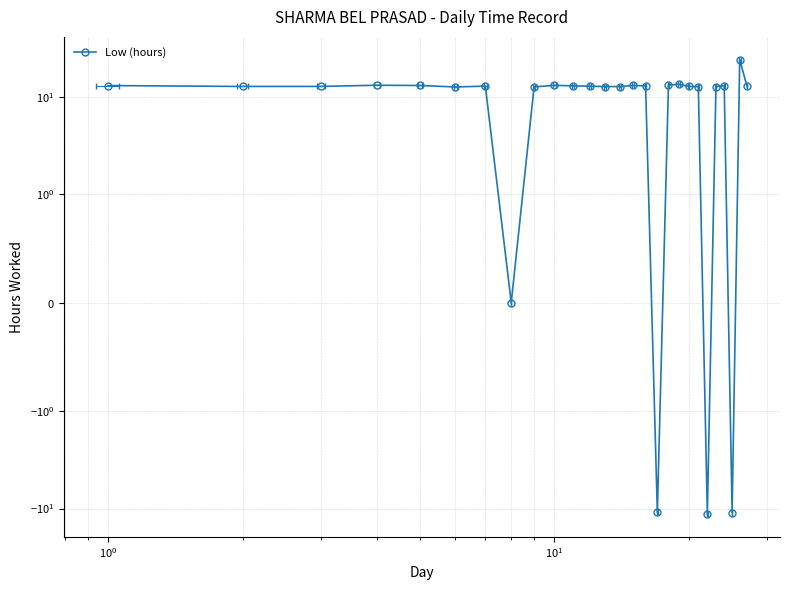

What is the average value?

10.2